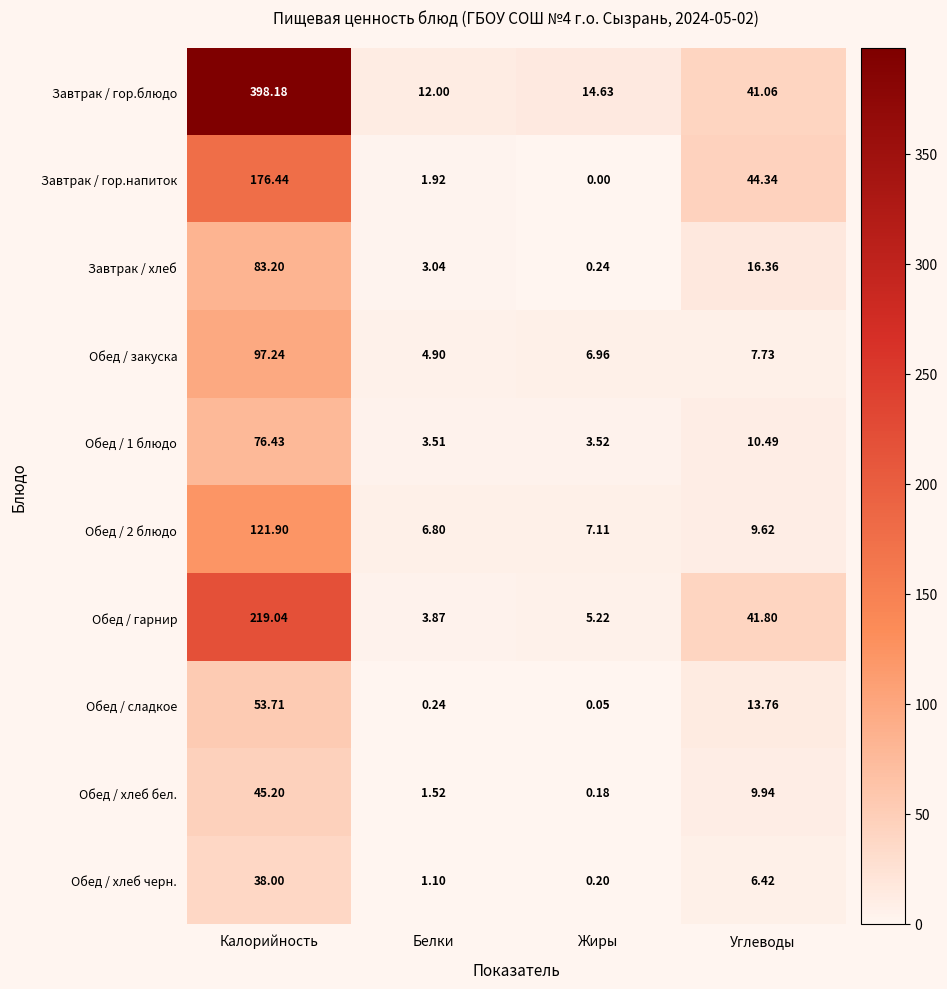

Which series has the largest total across all categories?

Завтрак / гор.блюдо